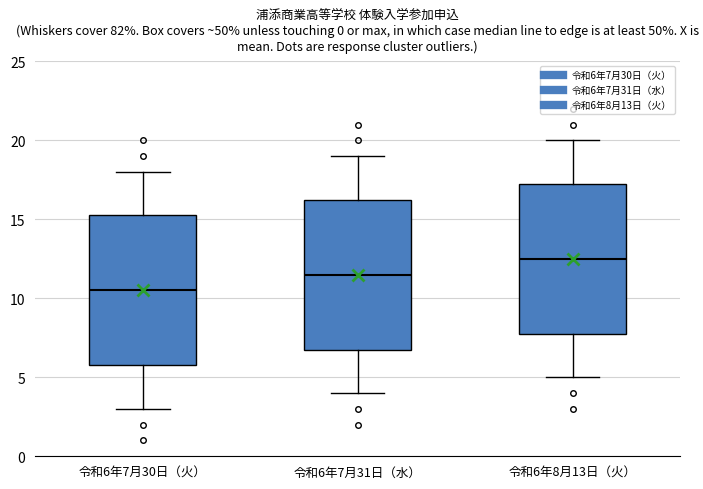

Reading left to right, transcribe this box plot: for each box, give where its median line is, the range the box spans, and where its two whiskers end, as read against the y-axis. The values are not printed on the chart, so give them approximately, as read against the axis.

令和6年7月30日（火）: median 10.5, box 6.0 to 15.5, whiskers 3.0 to 18.0
令和6年7月31日（水）: median 11.5, box 7.0 to 16.5, whiskers 4.0 to 19.0
令和6年8月13日（火）: median 12.5, box 8.0 to 17.5, whiskers 5.0 to 20.0